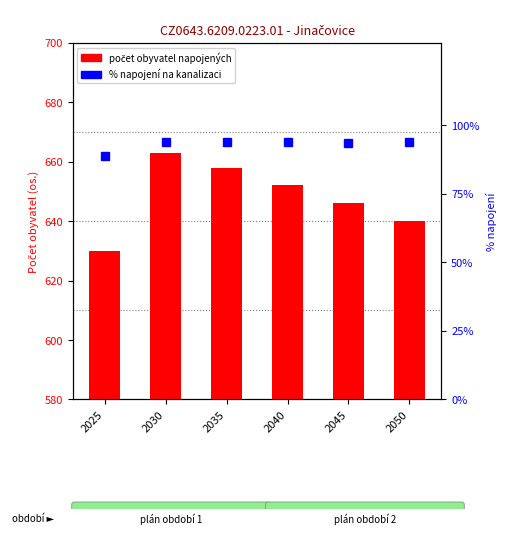

What is the sum of the % napojení values at 2050 and 2030?

187.5